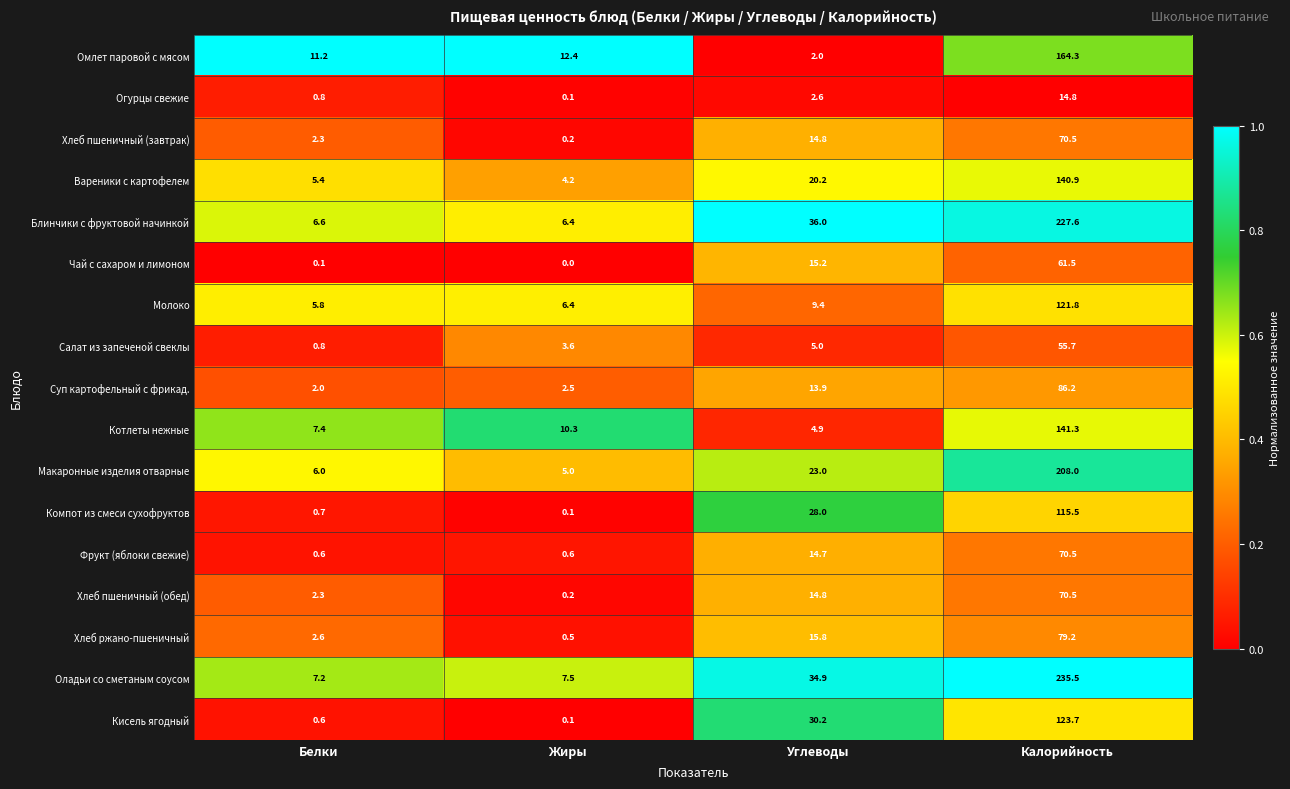

What is the highest value of the Хлеб ржано-пшеничный series?

79.2